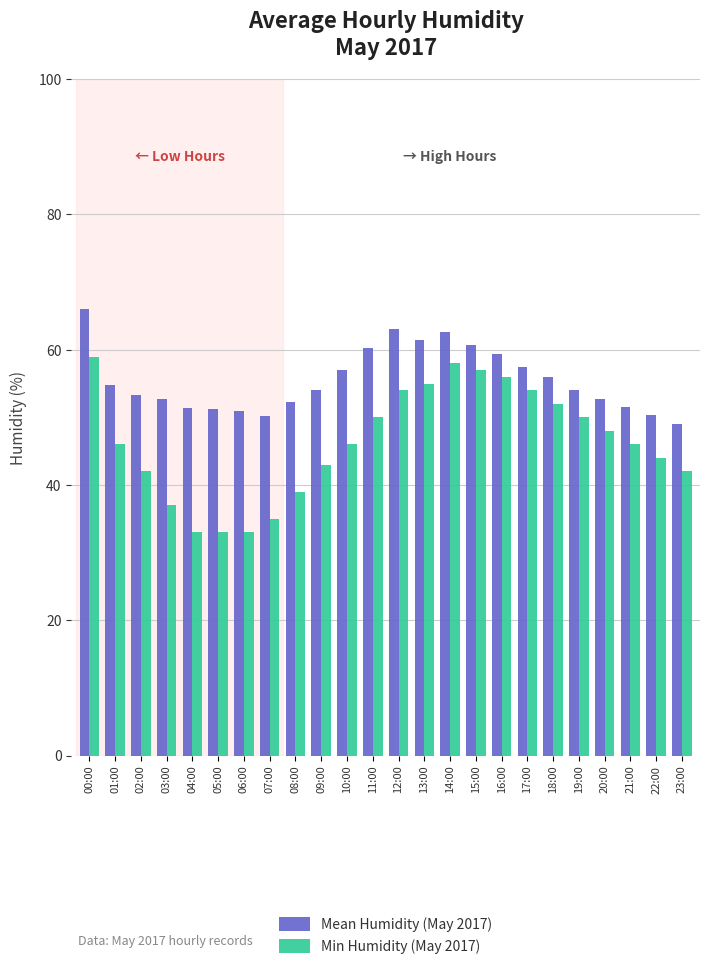

How many groups of bars are there?

24